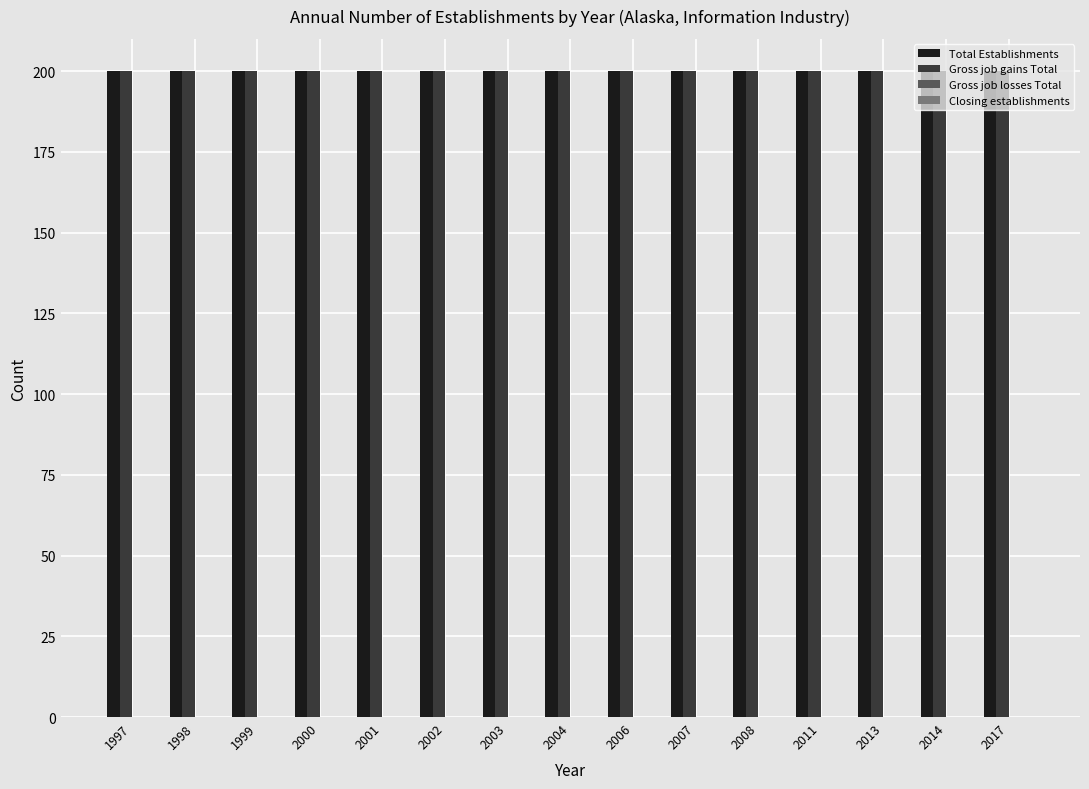

Read the Total Establishments value at 2002.

200